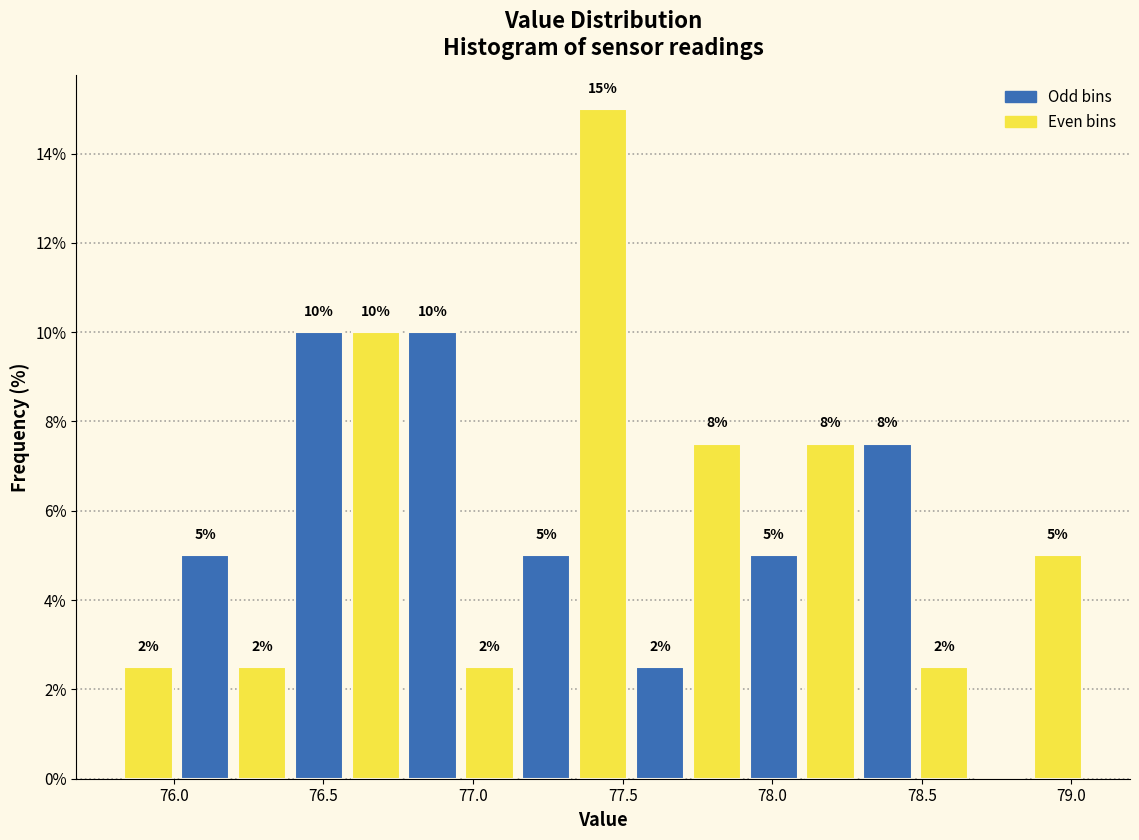

Read against the x-axis, roughly where is the centre of the tallest bar?

77.45